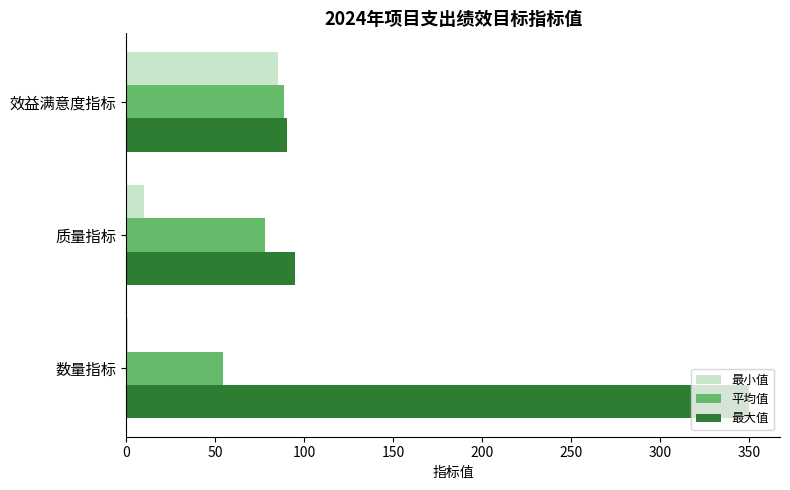

At which category is the sum across all series the highest?

数量指标